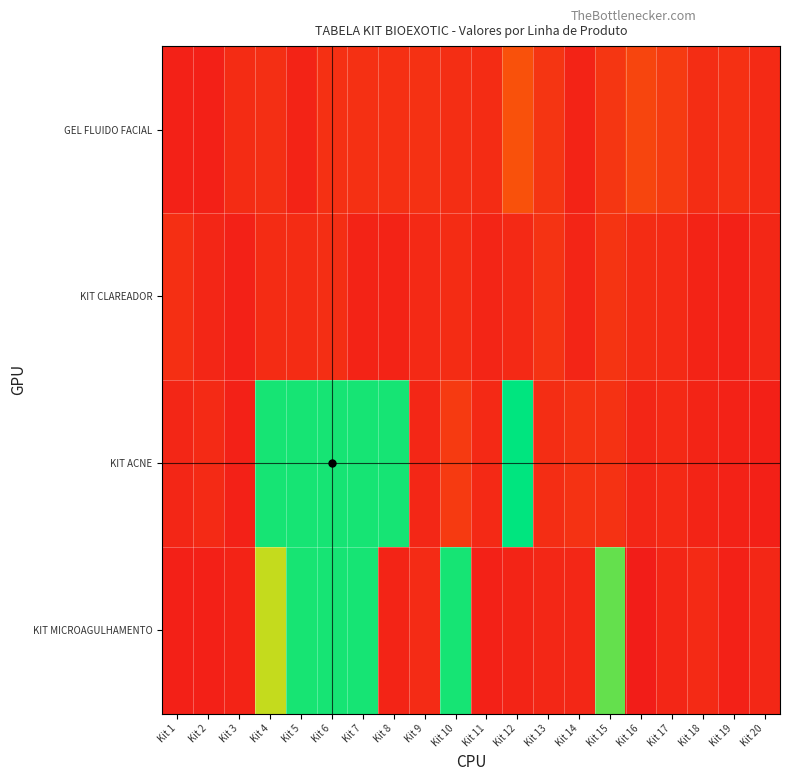

List the series in order of their peak value, lowest first.

KIT CLAREADOR, GEL FLUIDO FACIAL, KIT MICROAGULHAMENTO, KIT ACNE